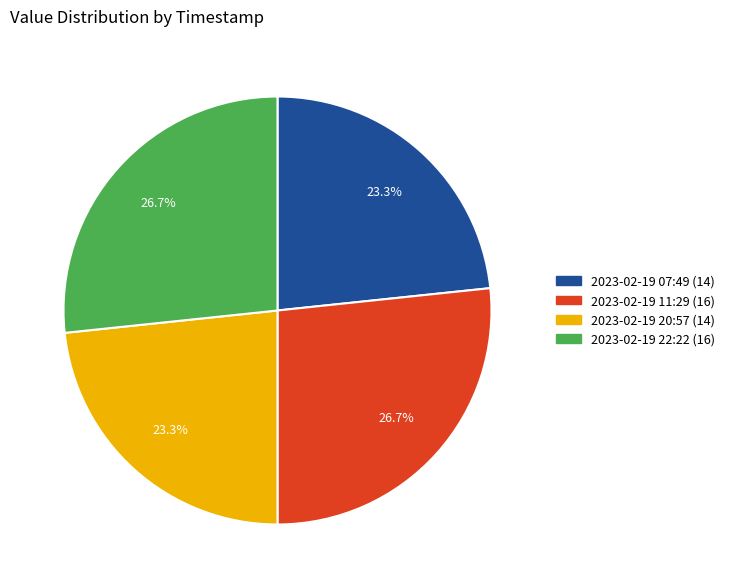

Is there a majority slice in this chart?

No